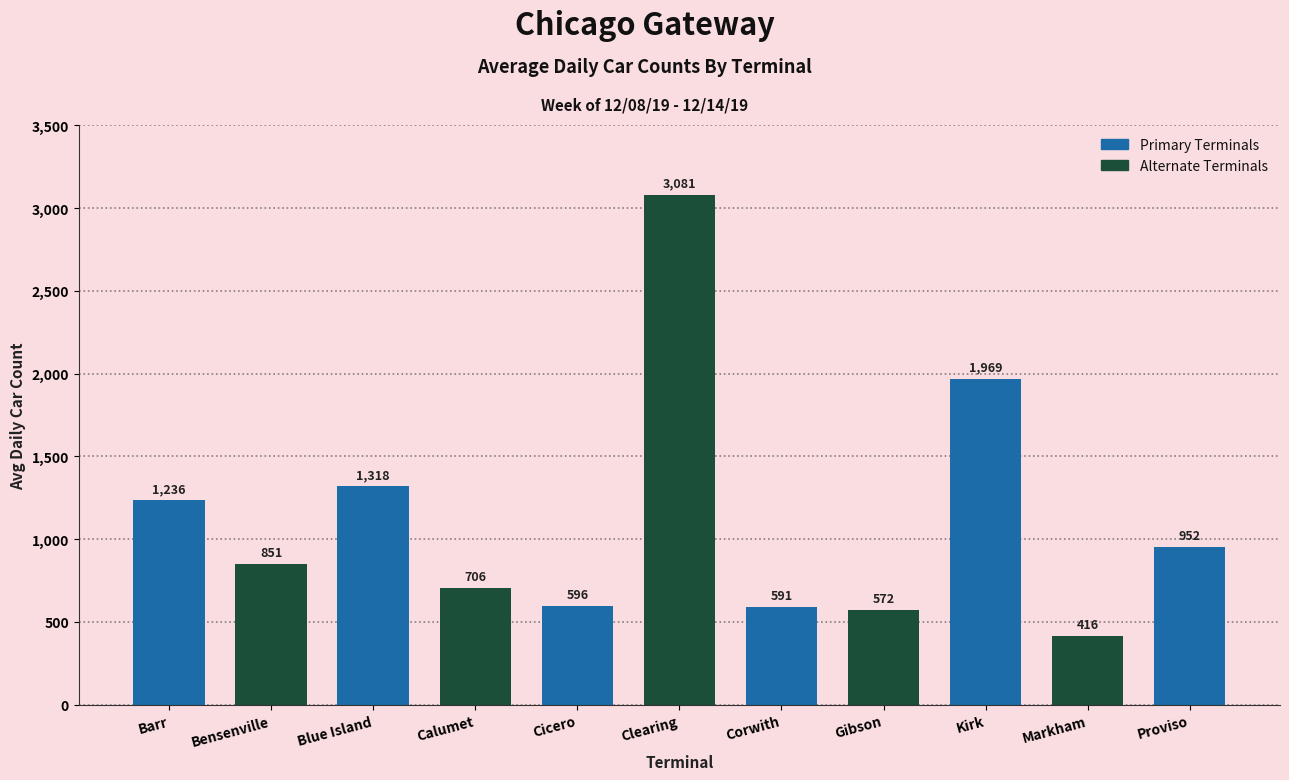

Reading left to right, list all the values displayed in this chart.

1236	851	1318	706	596	3081	591	572	1969	416	952